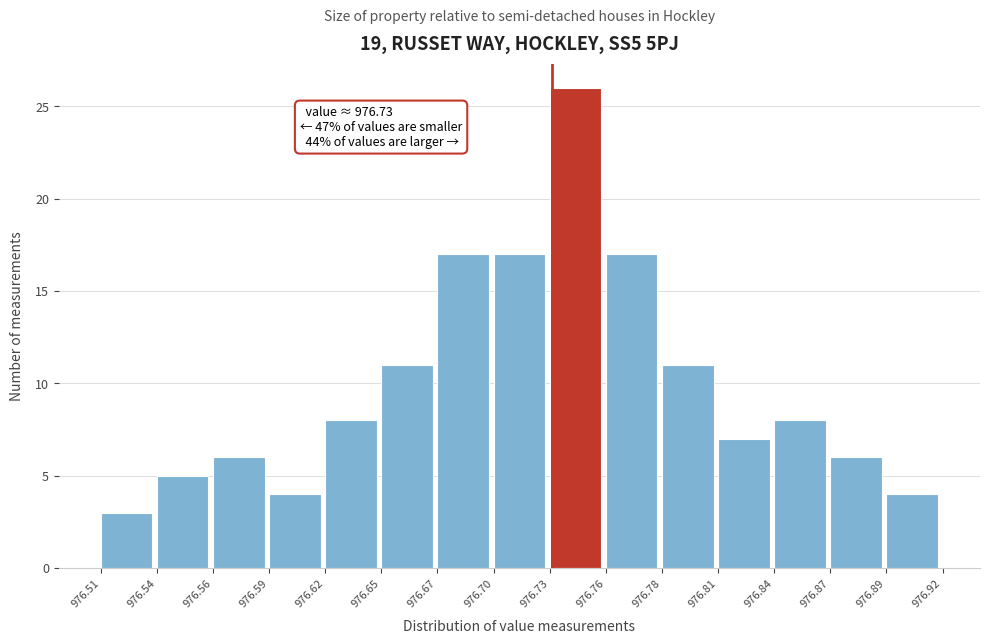

Reading left to right, what are all the values shown in this chart?

3	5	6	4	8	11	17	17	26	17	11	7	8	6	4